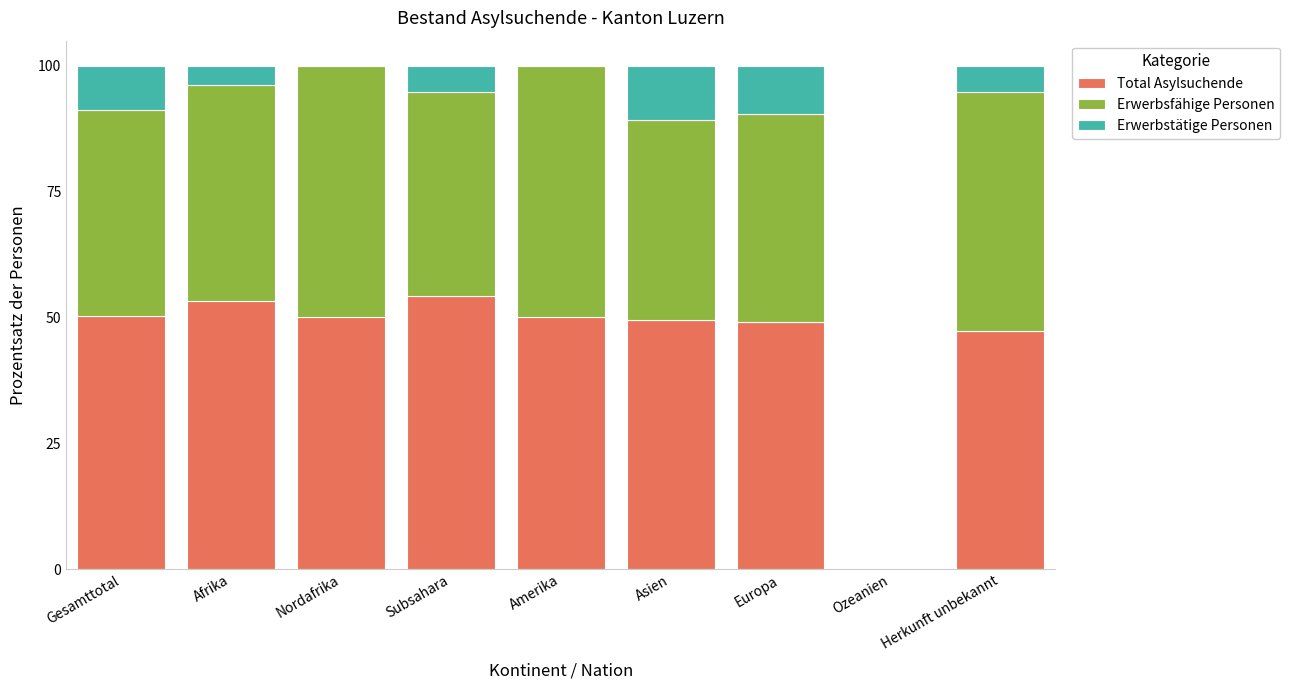

What is the sum of the Total Asylsuchende values at Nordafrika and Subsahara?

104.3